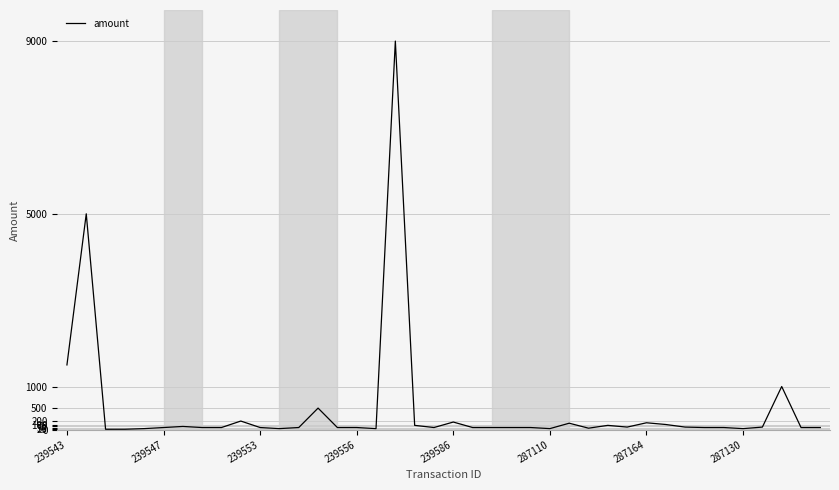

Is this an area chart (filled region under the line)?

No